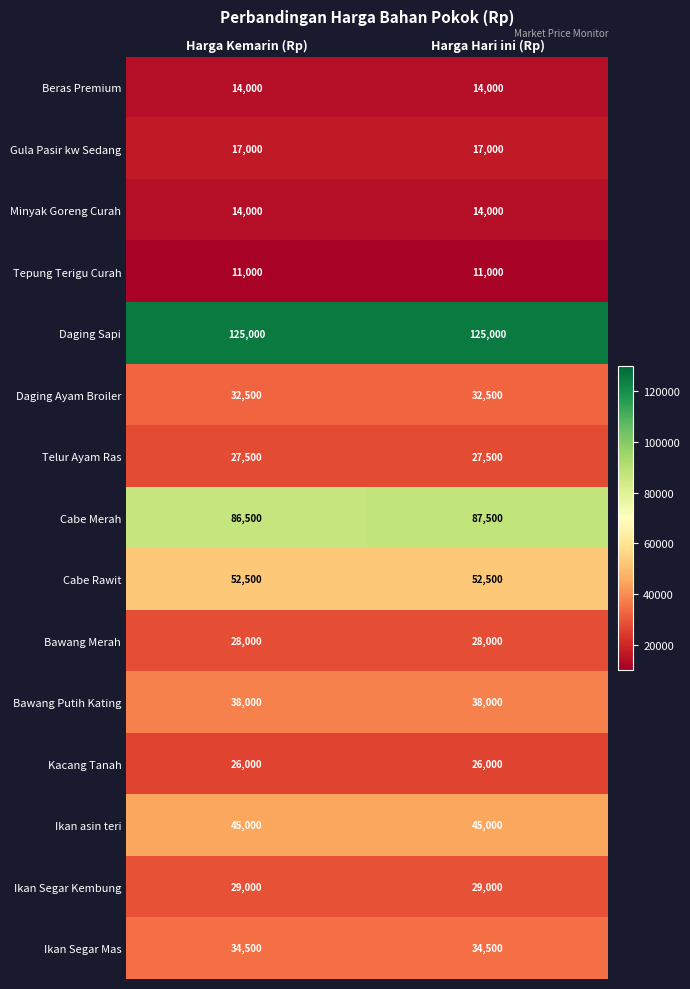

Read the Ikan asin teri value at Harga Kemarin (Rp).

45000